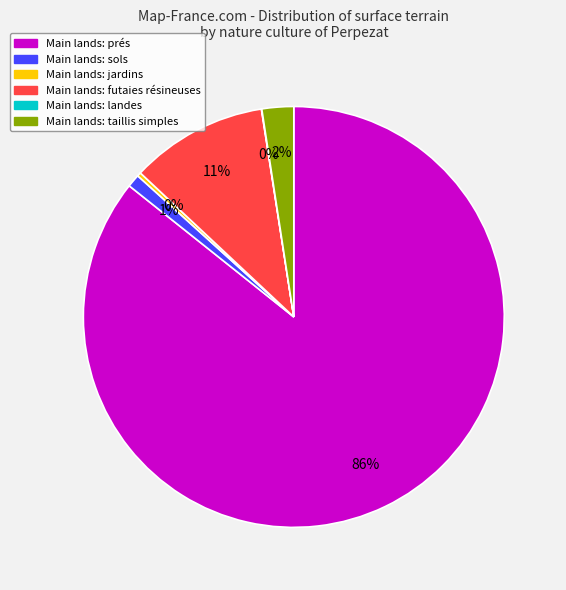

Is there any slice that represents more than half of the pie?

Yes